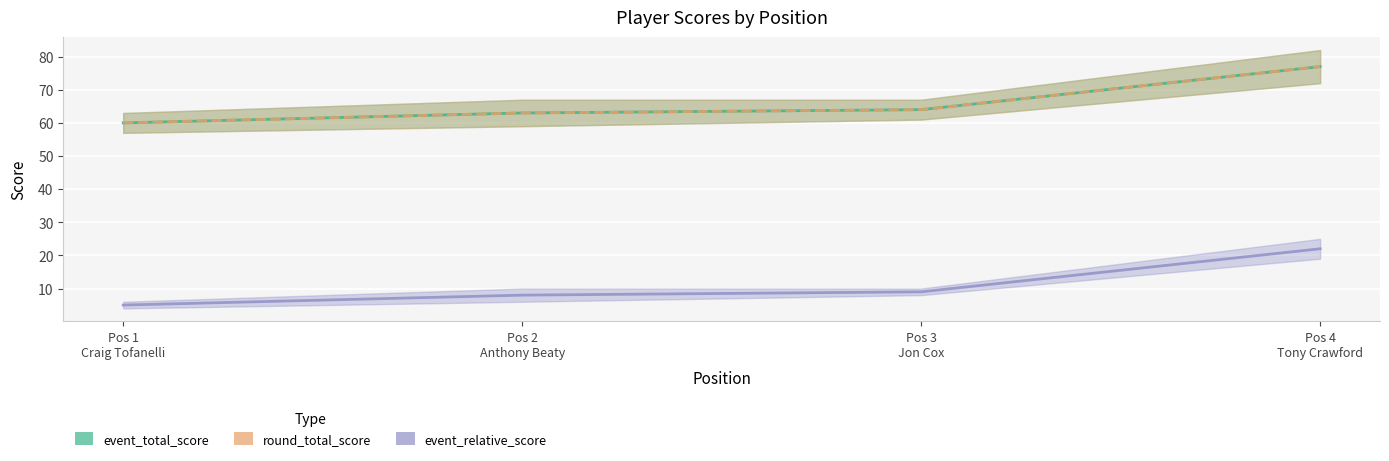

At which category is the sum across all series the highest?

Pos 4
Tony Crawford